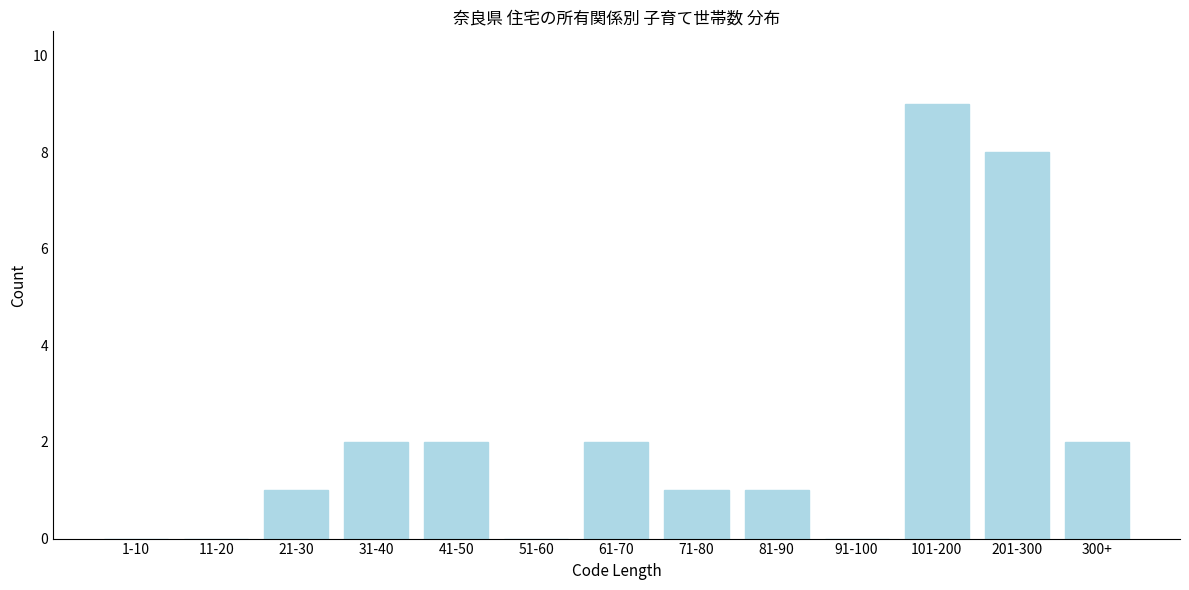

Reading left to right, what are all the values shown in this chart?

1-10=0	11-20=0	21-30=1	31-40=2	41-50=2	51-60=0	61-70=2	71-80=1	81-90=1	91-100=0	101-200=9	201-300=8	300+=2